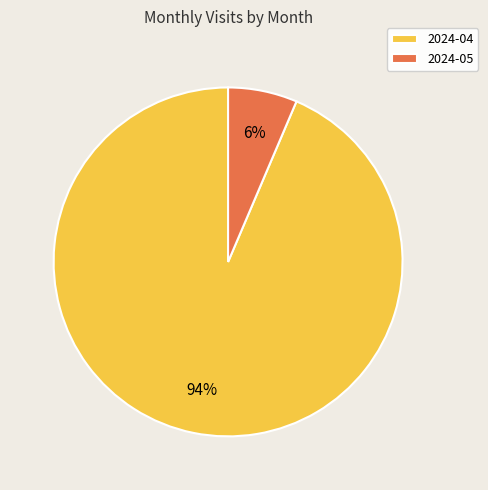

How many slices are in this pie chart?

2